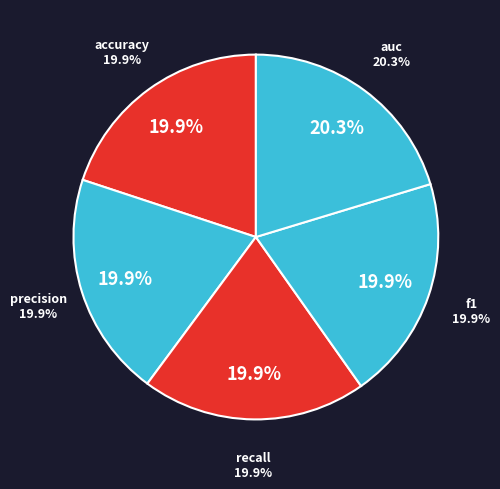

Is there a majority slice in this chart?

No